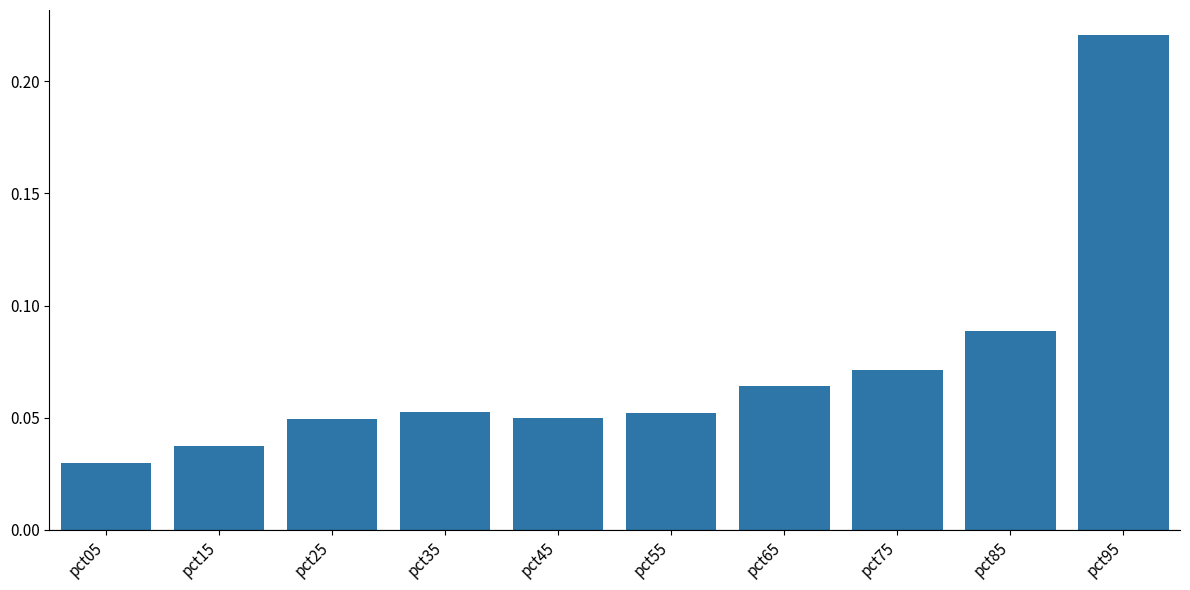

Is it true that the value at pct95 is 0.3?

False